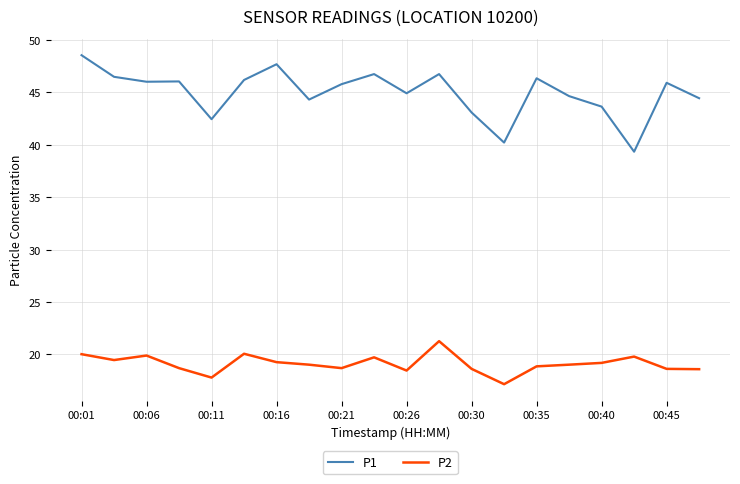

True or false: P2 and P1 cross at least once.

False